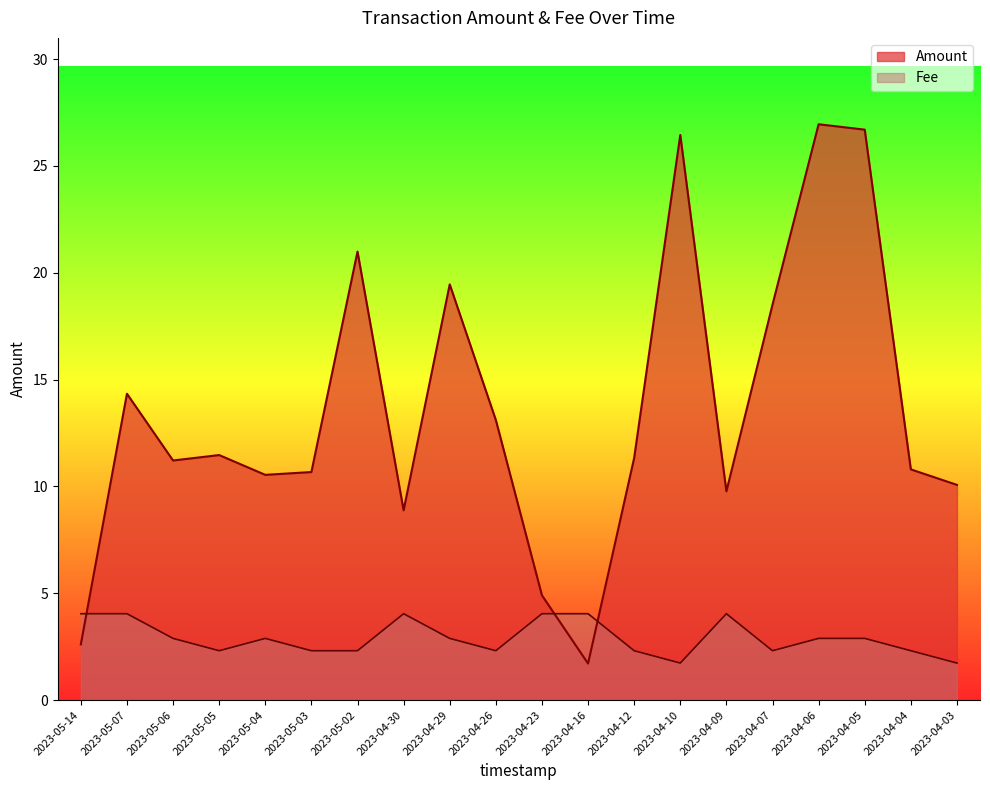

The value of Fee at 2023-04-26 is 0.8. True or false?

False